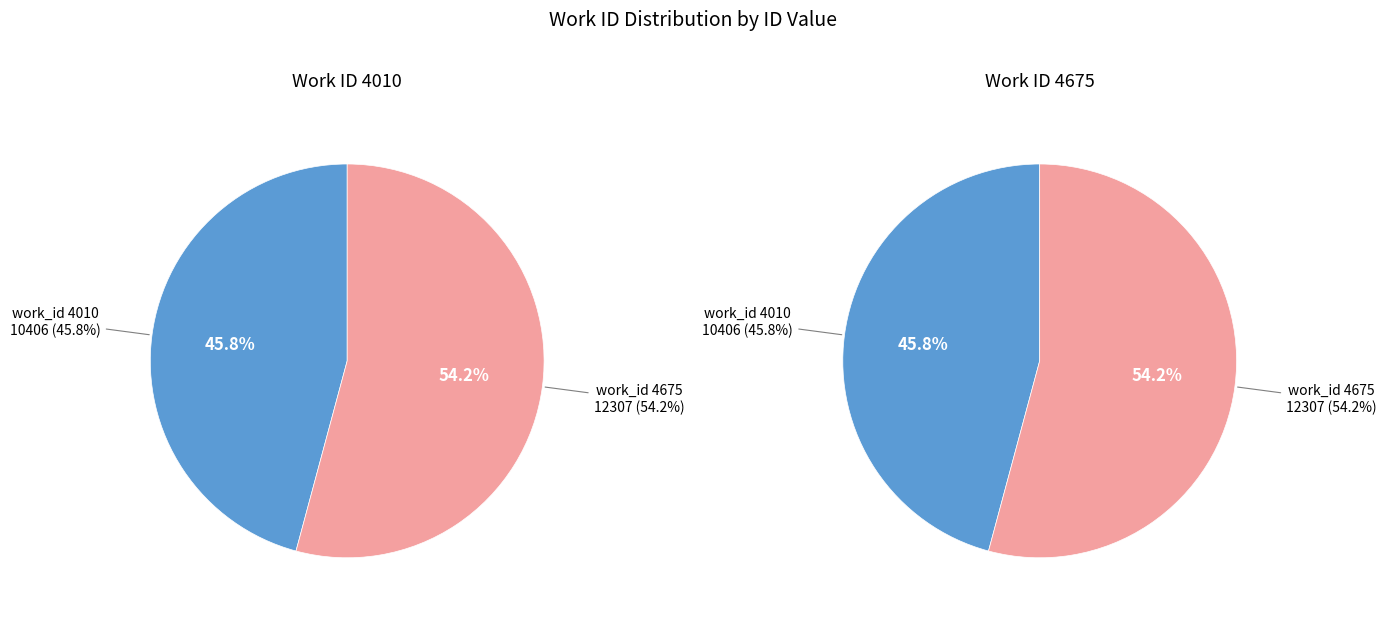

Between 4675 and 4010, which is larger?

4675